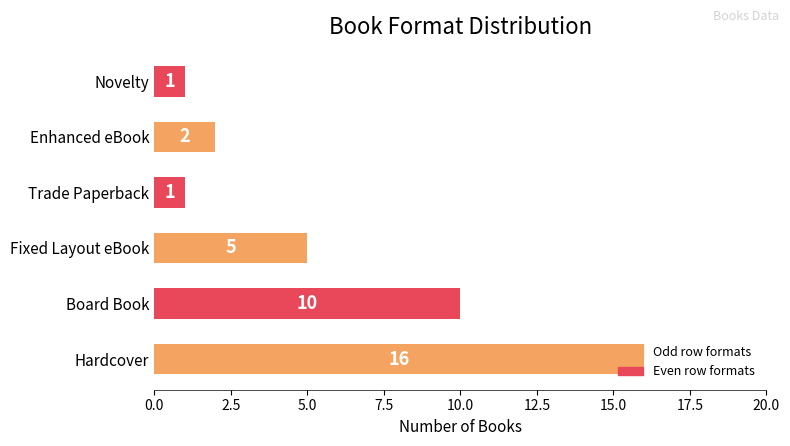

How many series are shown in this chart?

1